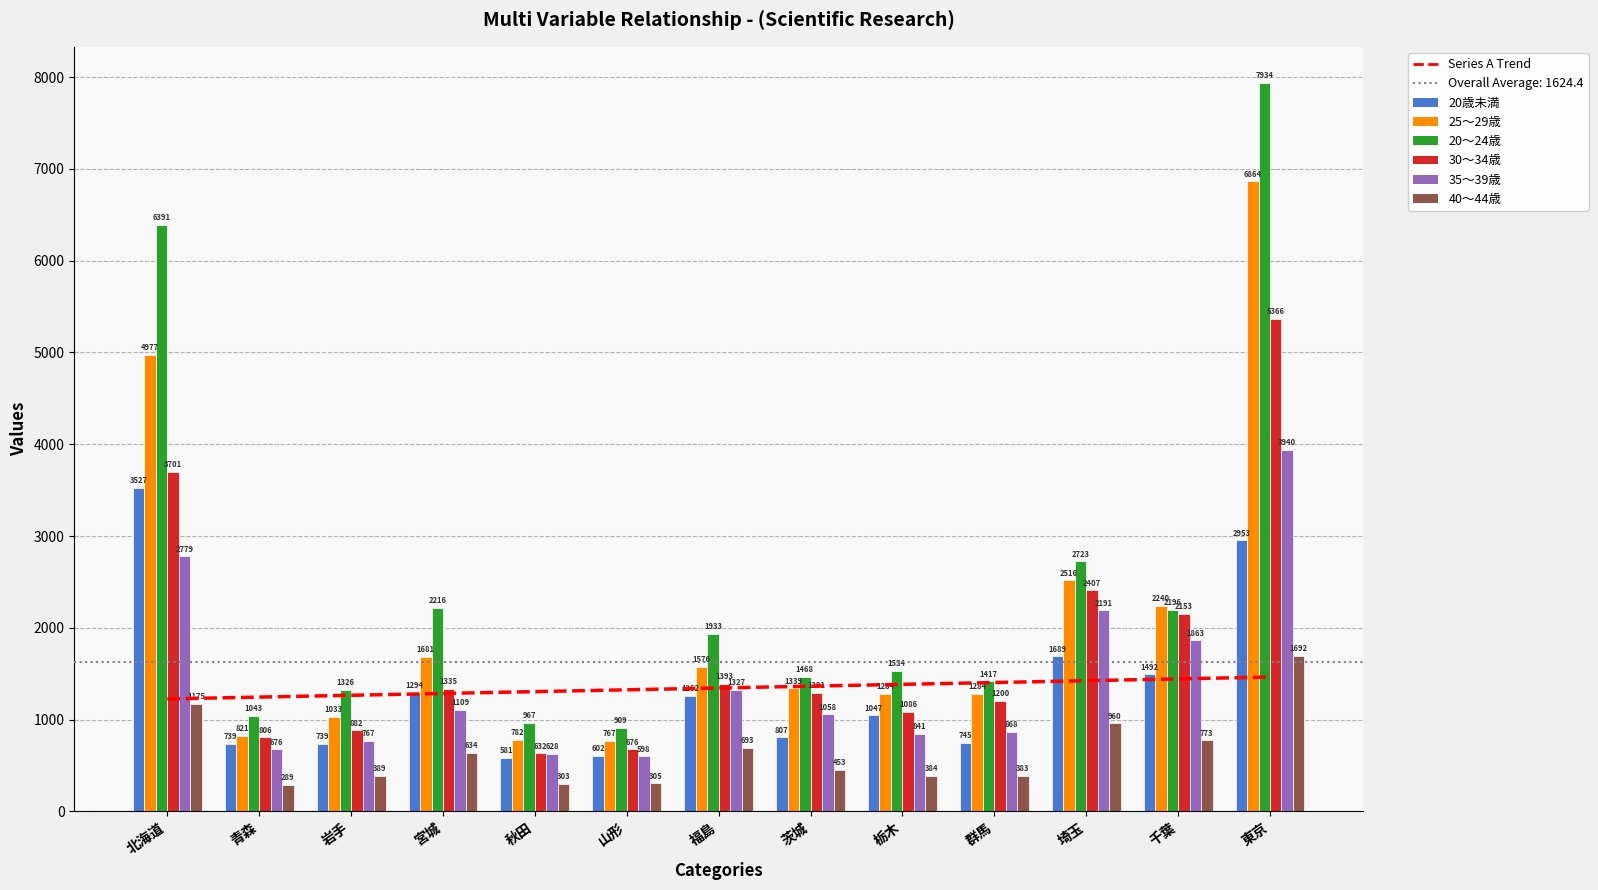

What is the difference between the highest and lowest values at 群馬?

1034